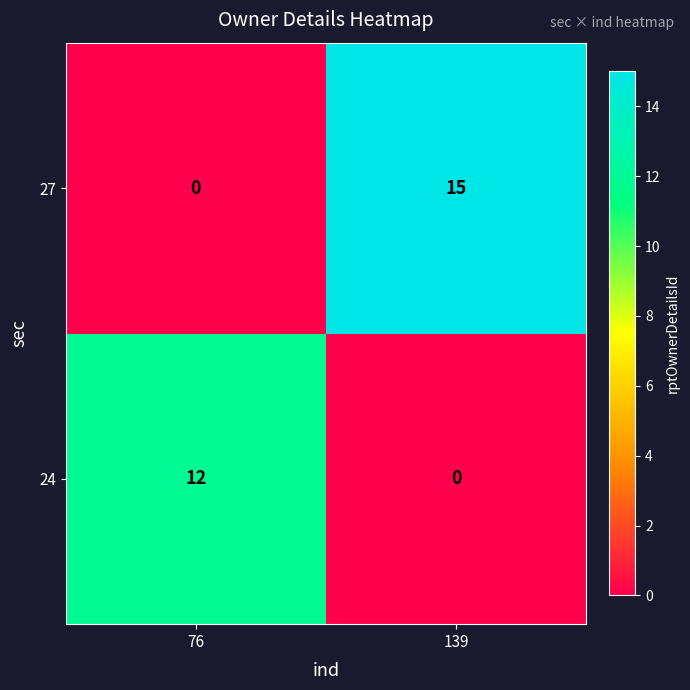

What is the difference between the maximum and minimum values in the 24 series?

12